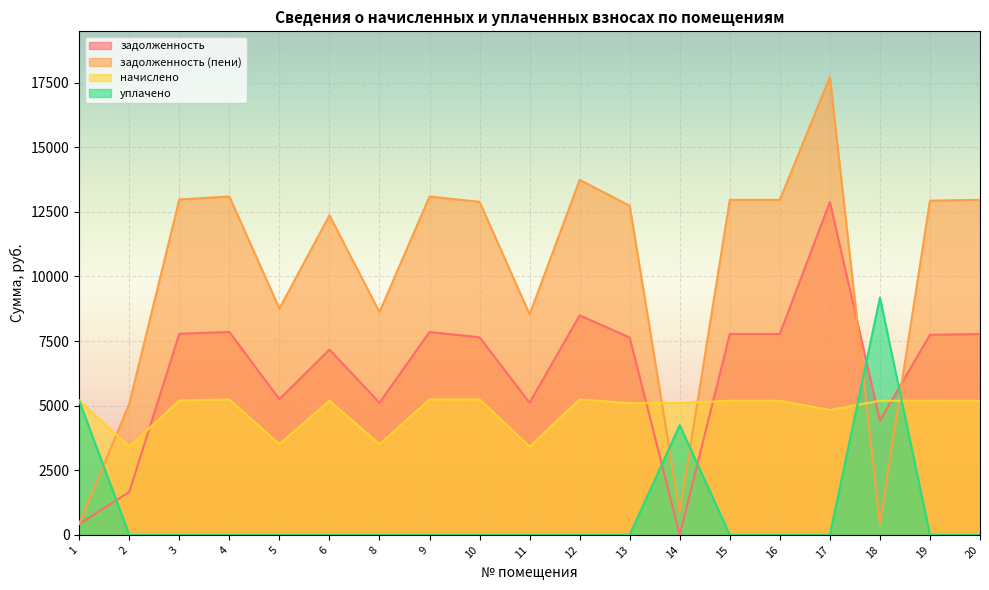

How many categories are shown in the chart?

19